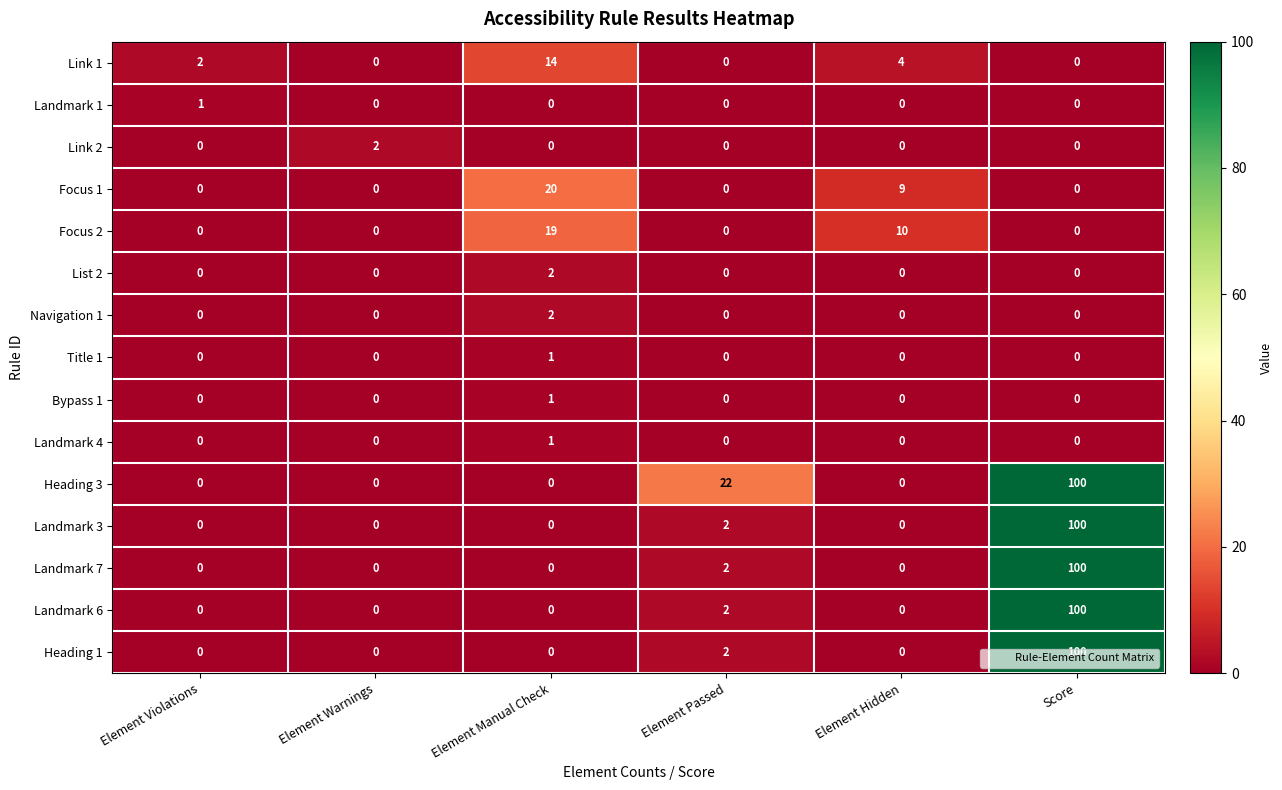

What is the maximum value shown in the chart?

100